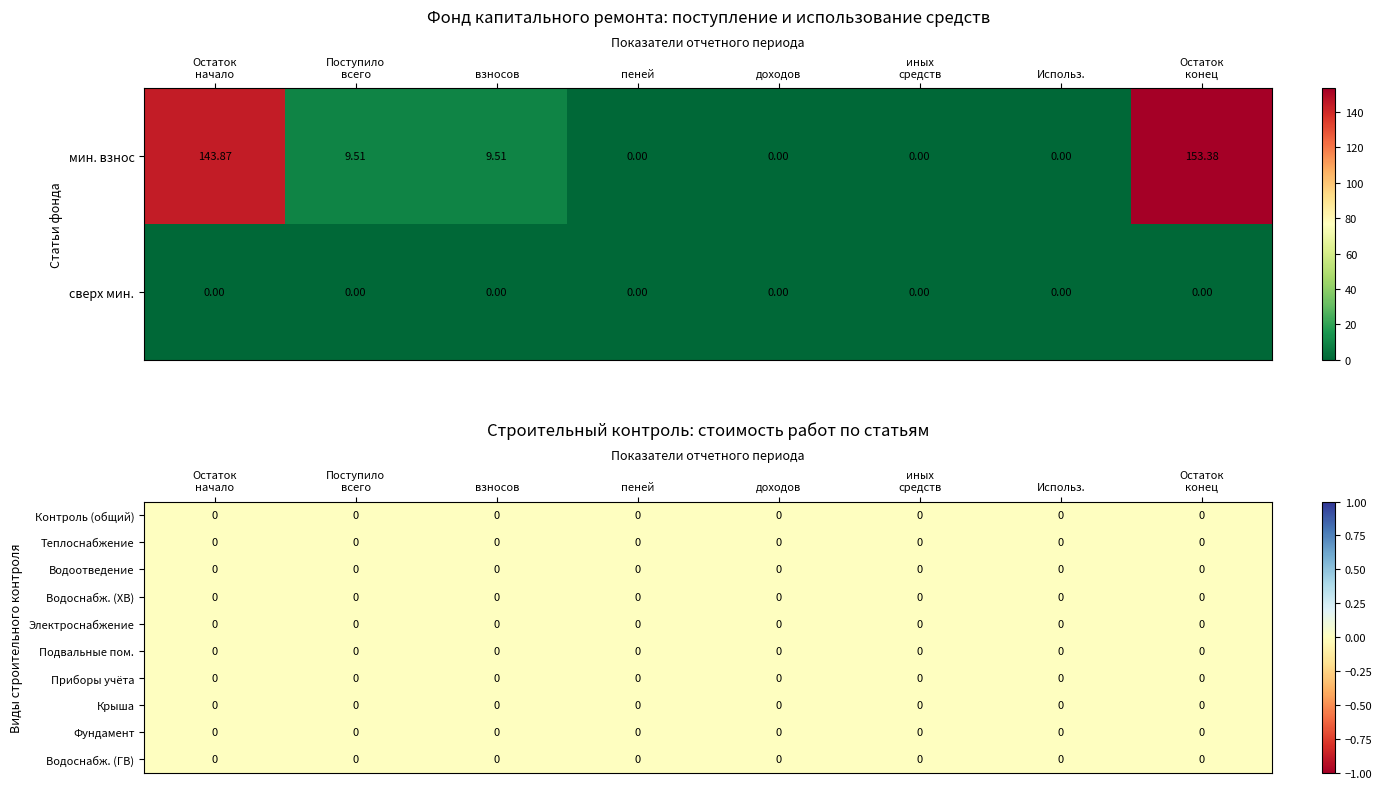

Which series has the largest total across all categories?

за счет минимального взноса